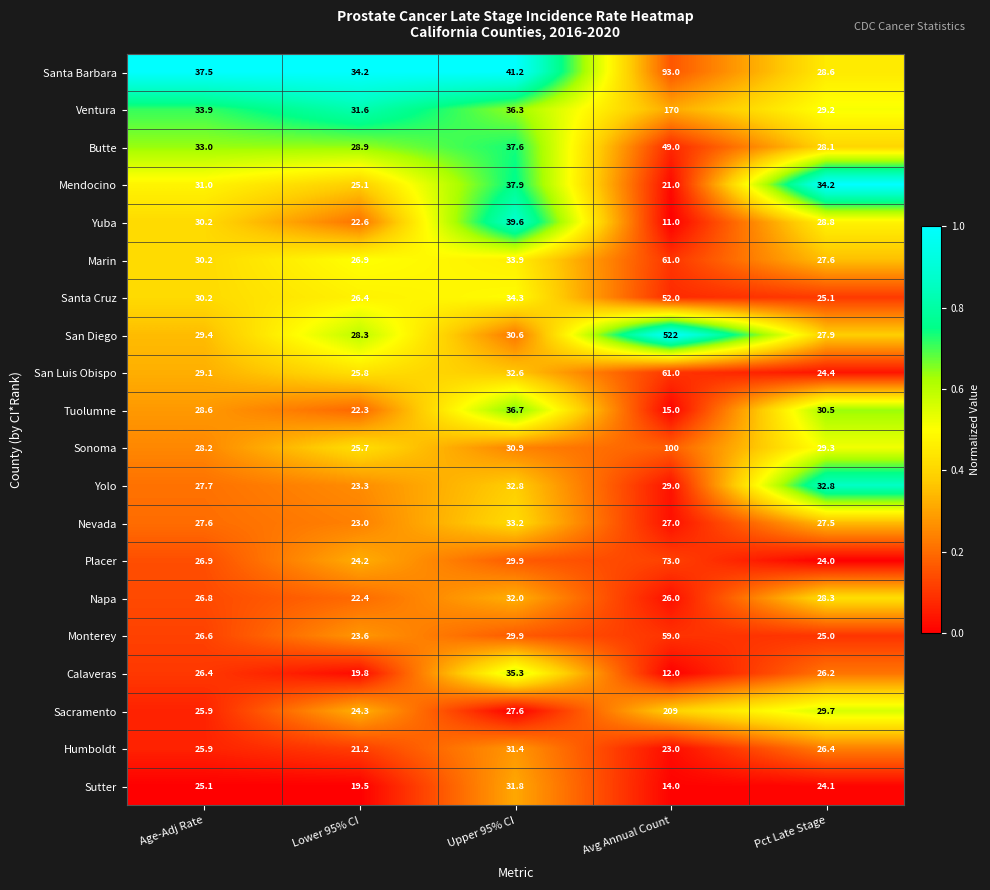

What is the difference between the highest and lowest values at Avg Annual Count?

511.0